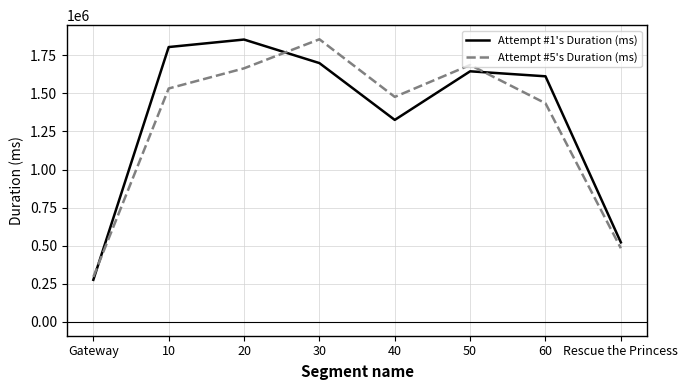

What is the approximate value of Attempt #5's Duration (ms) at 10, to the nearest 100?

1532700